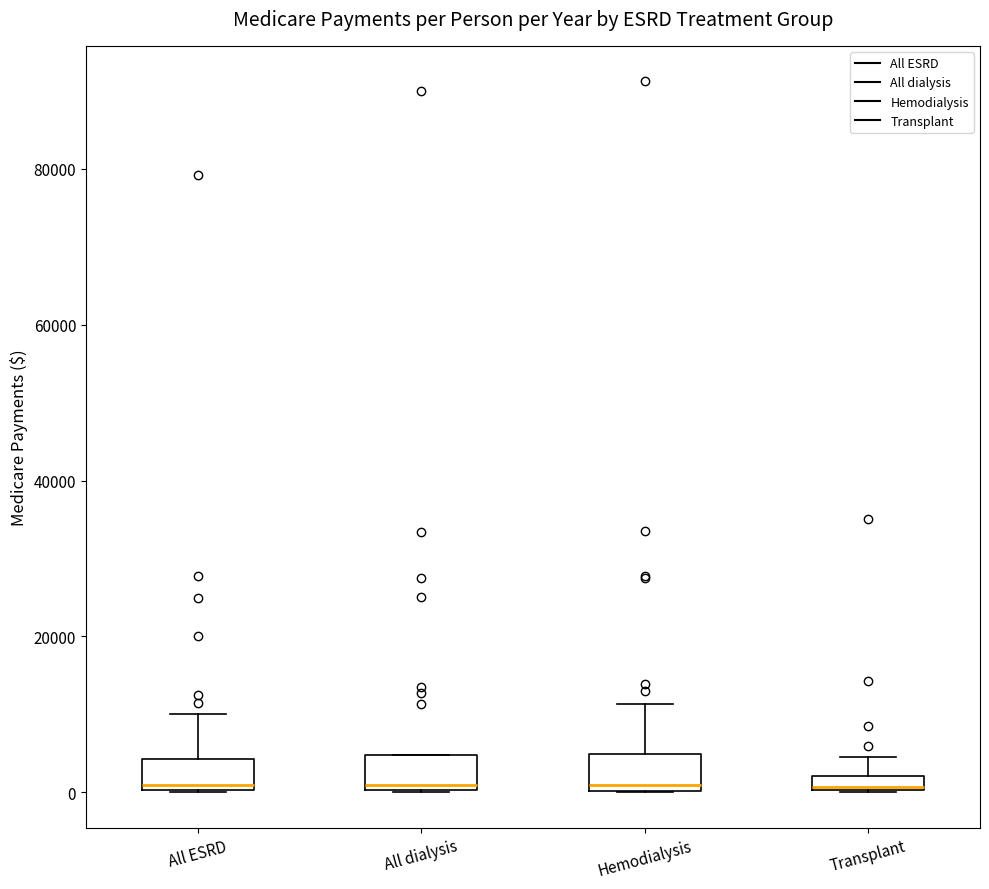

Where is the upper edge of the box for Transplant on the y-axis? The values are not printed on the chart, so give them approximately, as read against the axis.

2000